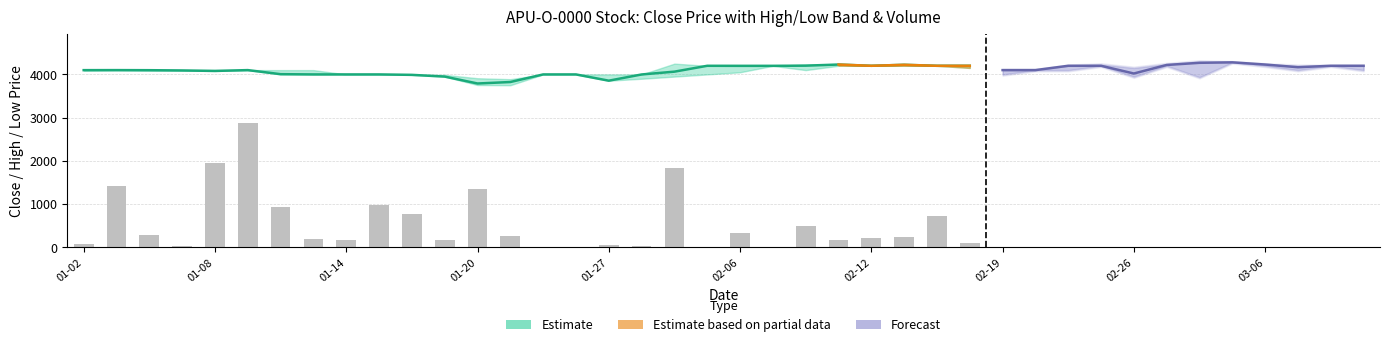

What is the total value across all series at 2014-03-06?

14435